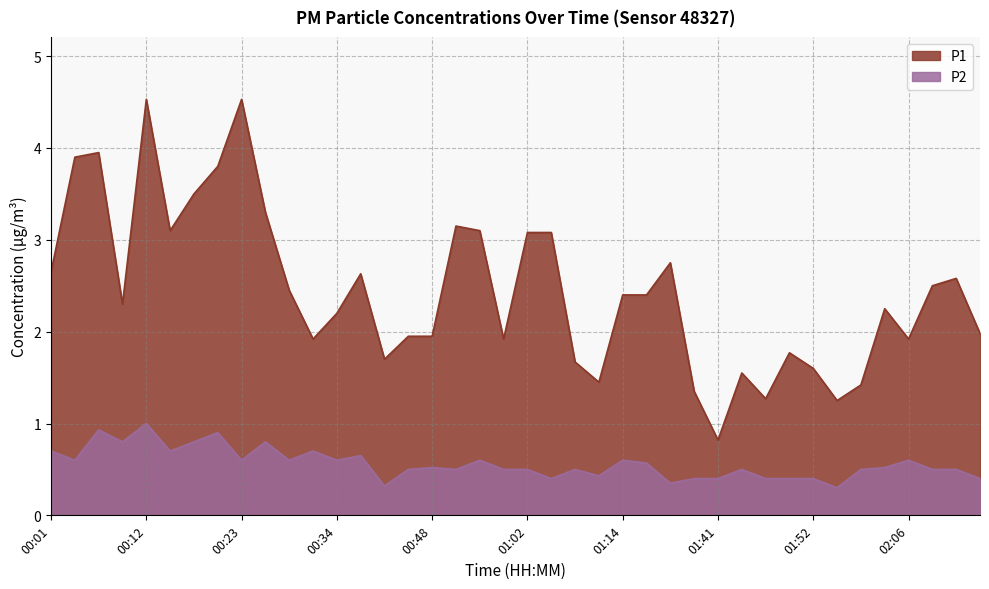

Does the chart have visible grid lines?

Yes